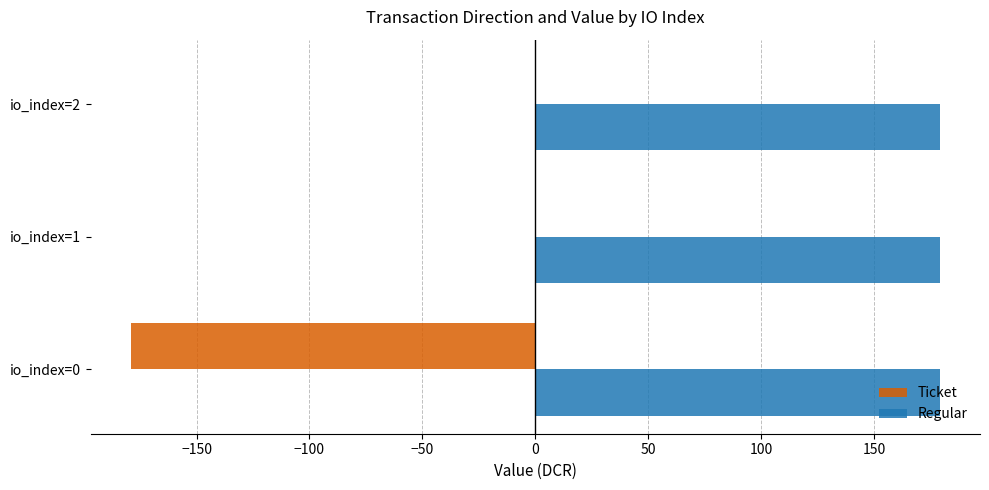

The value of Regular at io_index=1 is 179.0. True or false?

True